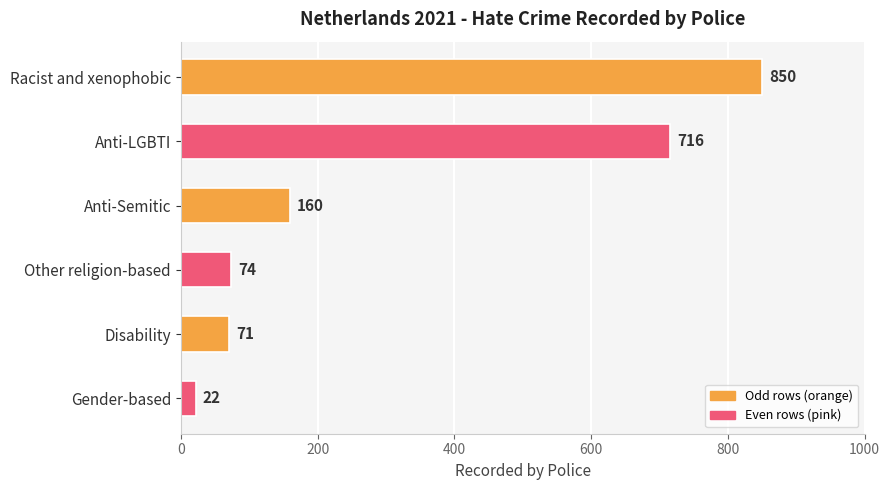

What position from the top is Other religion-based?

4